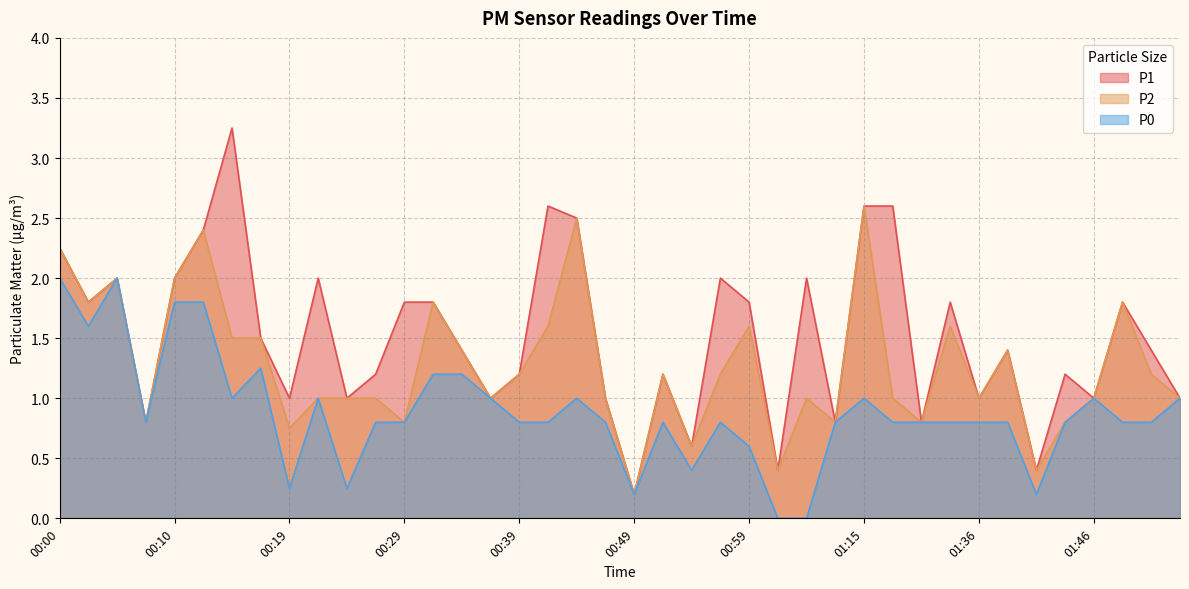

What is the label of the 15th point from the right?

01:01